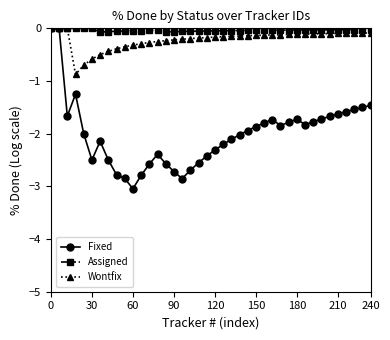

How many categories are shown in the chart?

40